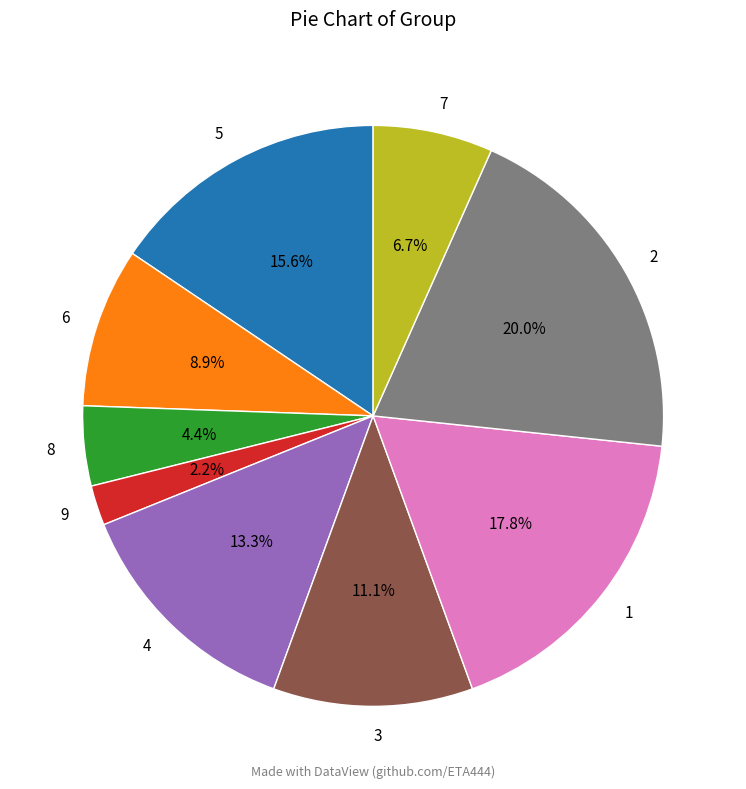

Which slice is the largest?

2